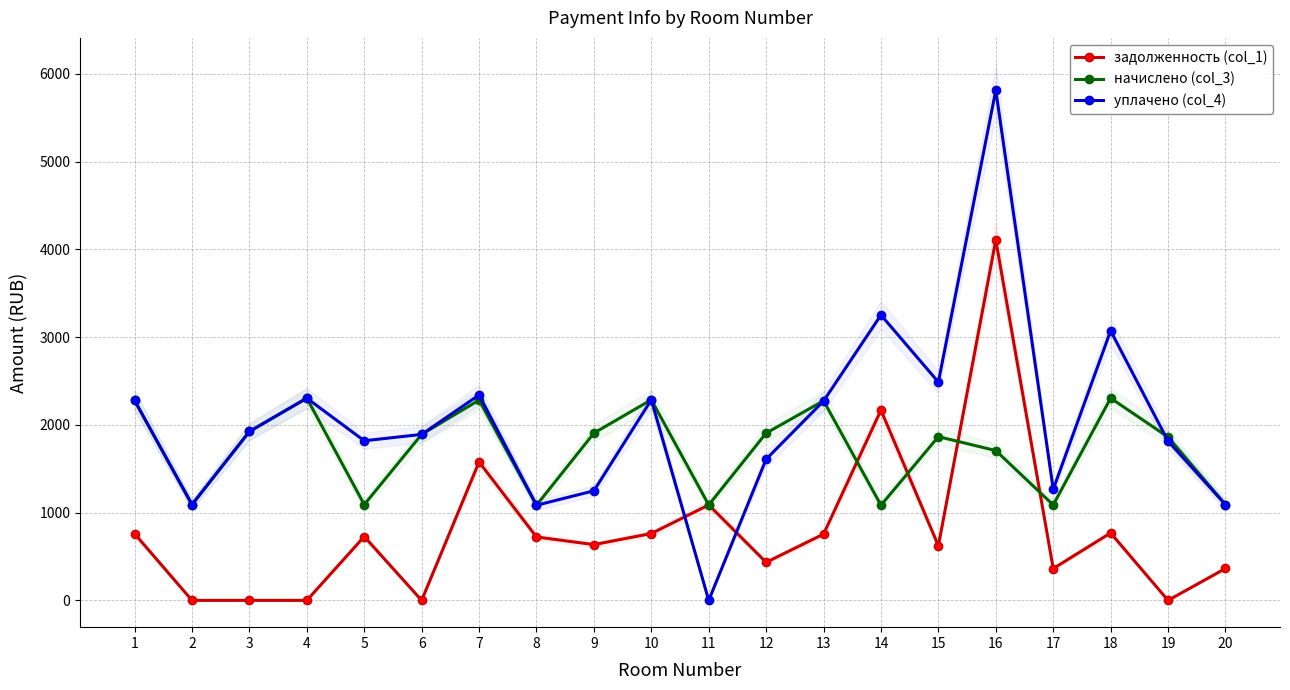

What are all the series names shown in the legend?

задолженность (col_1), начислено (col_3), уплачено (col_4)